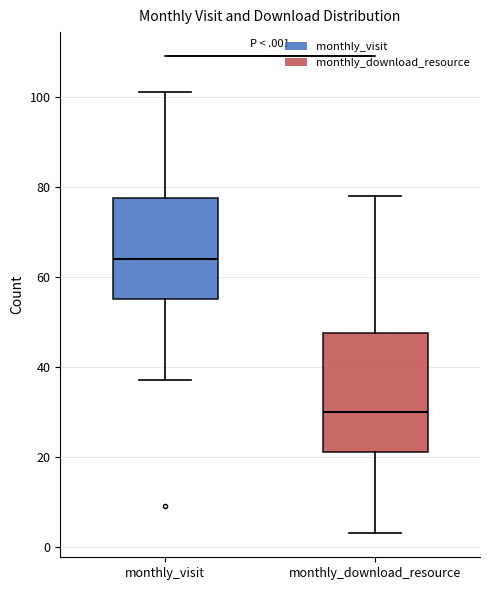

Reading left to right, read every box against the y-axis: the position of its median line, the range the box covers, and the ends of its whiskers. The values are not printed on the chart, so give them approximately, as read against the axis.

monthly_visit: median 64, box 56 to 78, whiskers 38 to 102
monthly_download_resource: median 30, box 22 to 48, whiskers 4 to 78